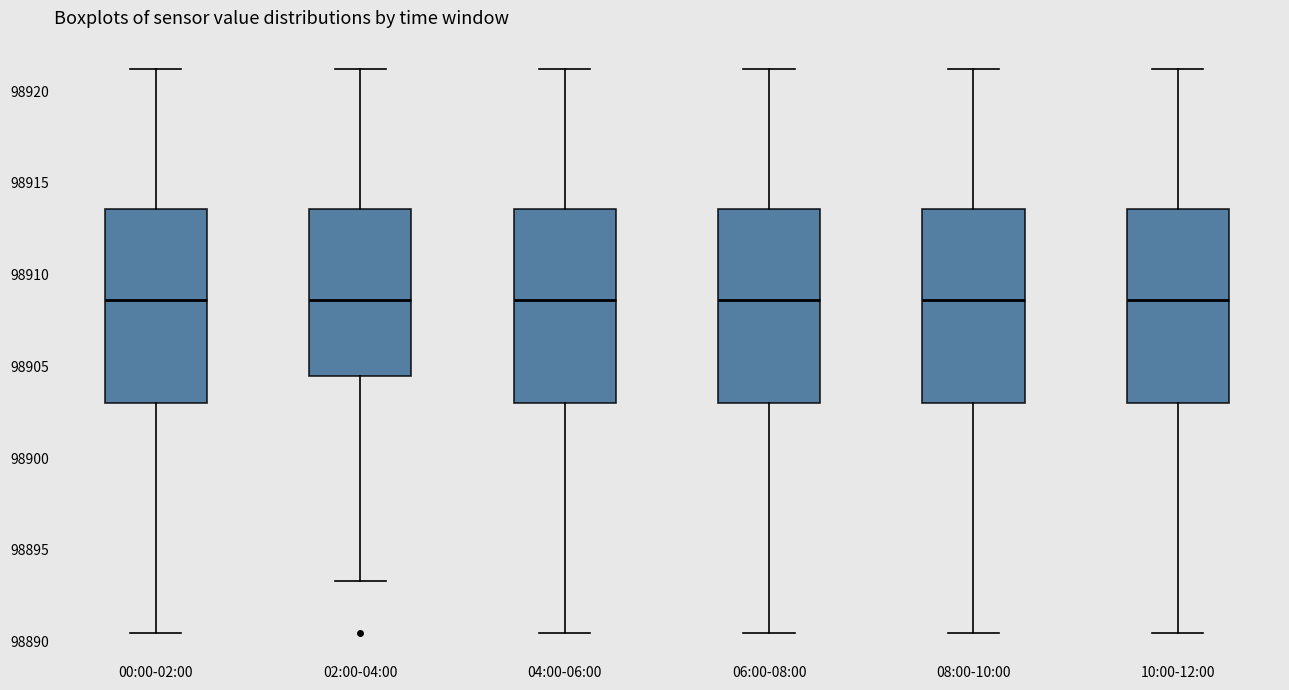

Where is the lower edge of the box for 04:00-06:00 on the y-axis? The values are not printed on the chart, so give them approximately, as read against the axis.

98903.0